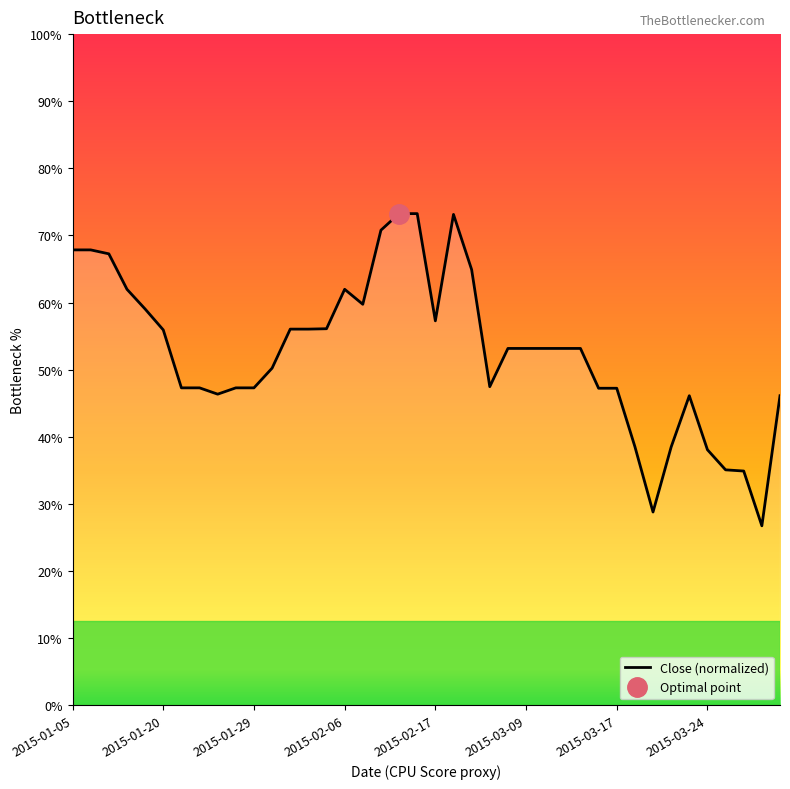

The chart shows a value of 5331.4 at 11. True or false?

False